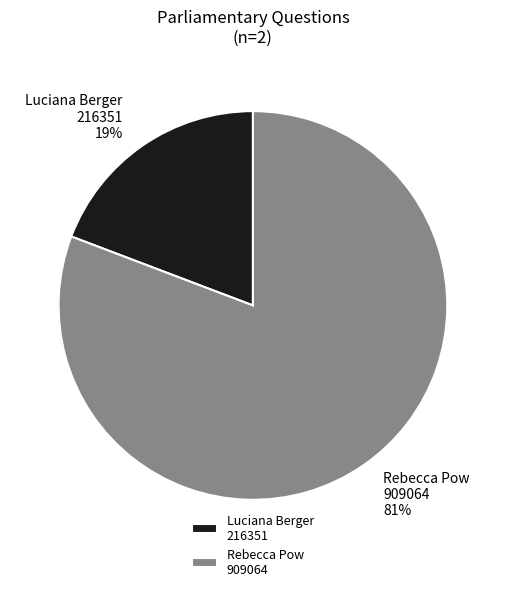

Count the number of slices in the pie.

2